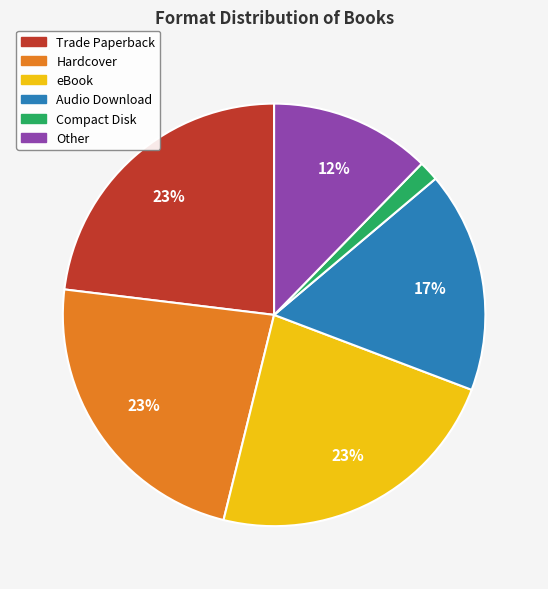

Between Other and Hardcover, which is larger?

Hardcover